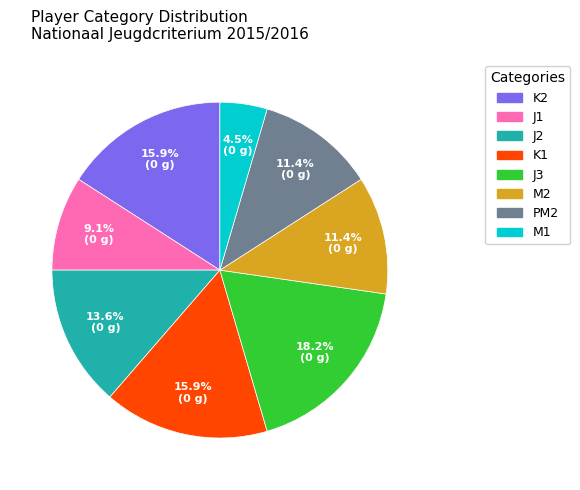

Does J2 represent more than half of the total?

No